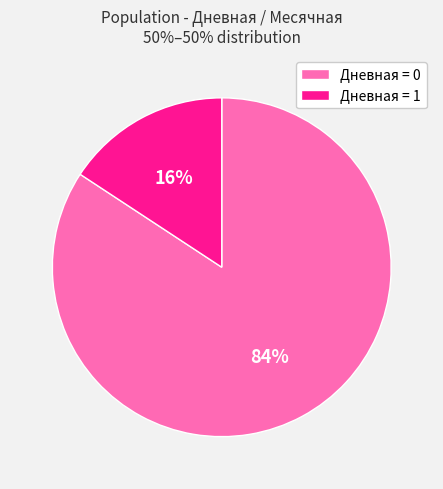

Is there a majority slice in this chart?

Yes